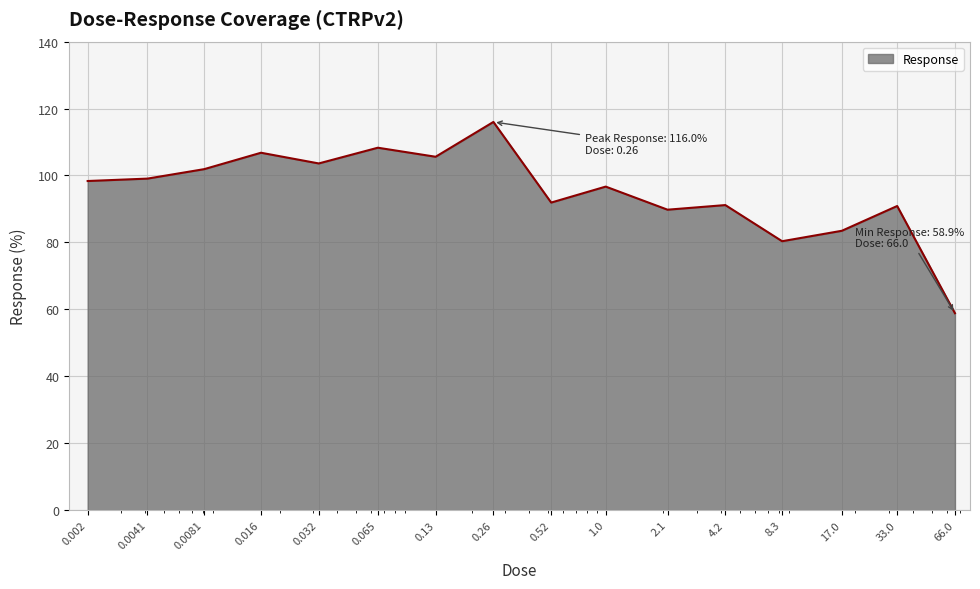

What is the maximum value shown in the chart?

116.0